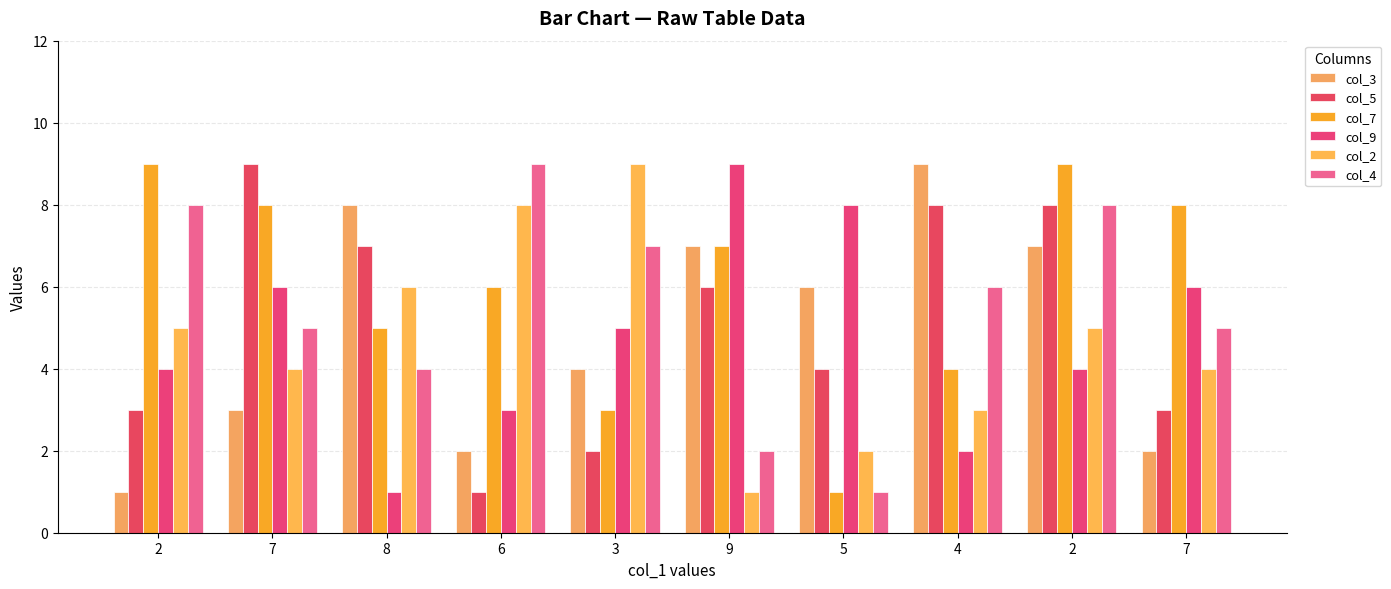

What is the sum of the col_3 values at 8 and 2?

9